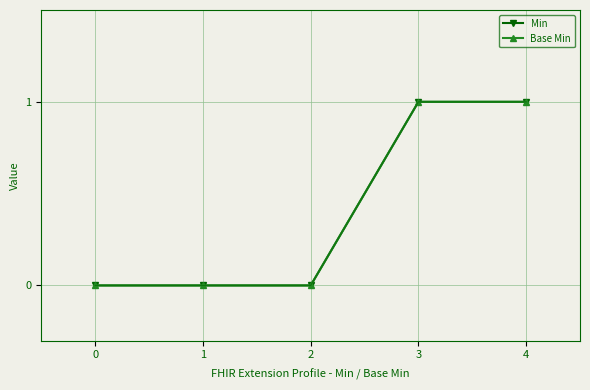

True or false: Base Min has more than 0 points higher than both neighbors.

False